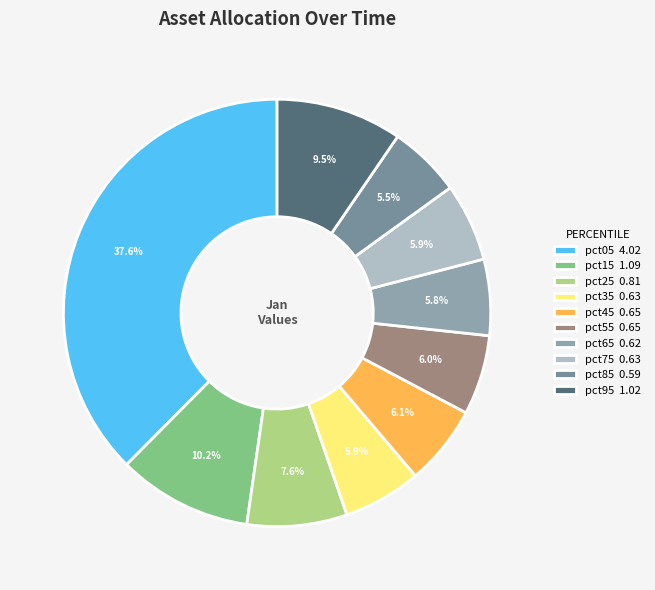

Is pct65 the majority of the pie?

No